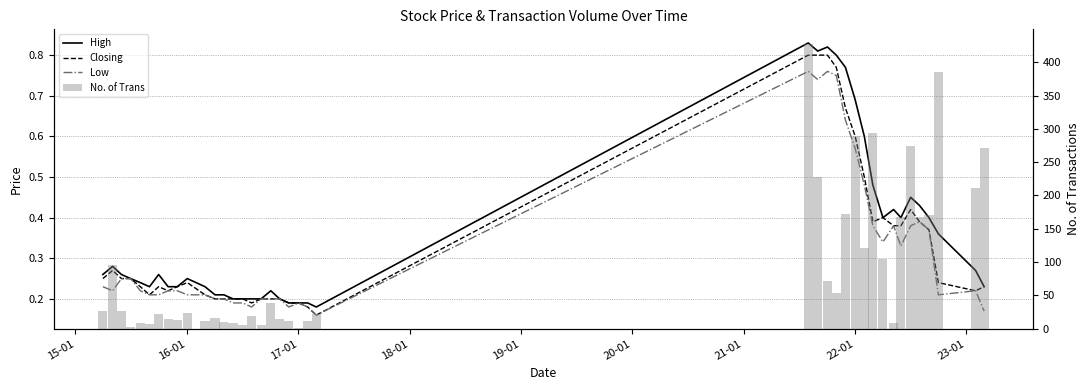

What is the difference between the second highest and second lowest values in the Closing series?

0.6